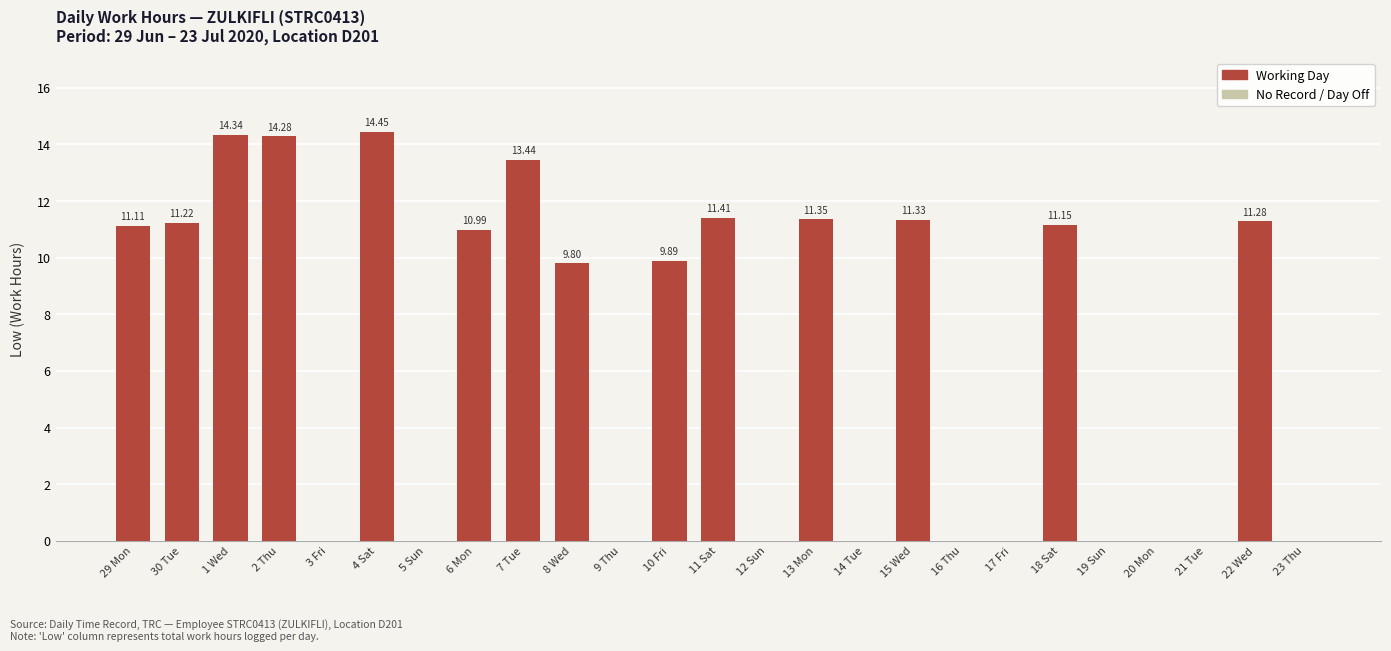

What is the sum of all values?

166.0